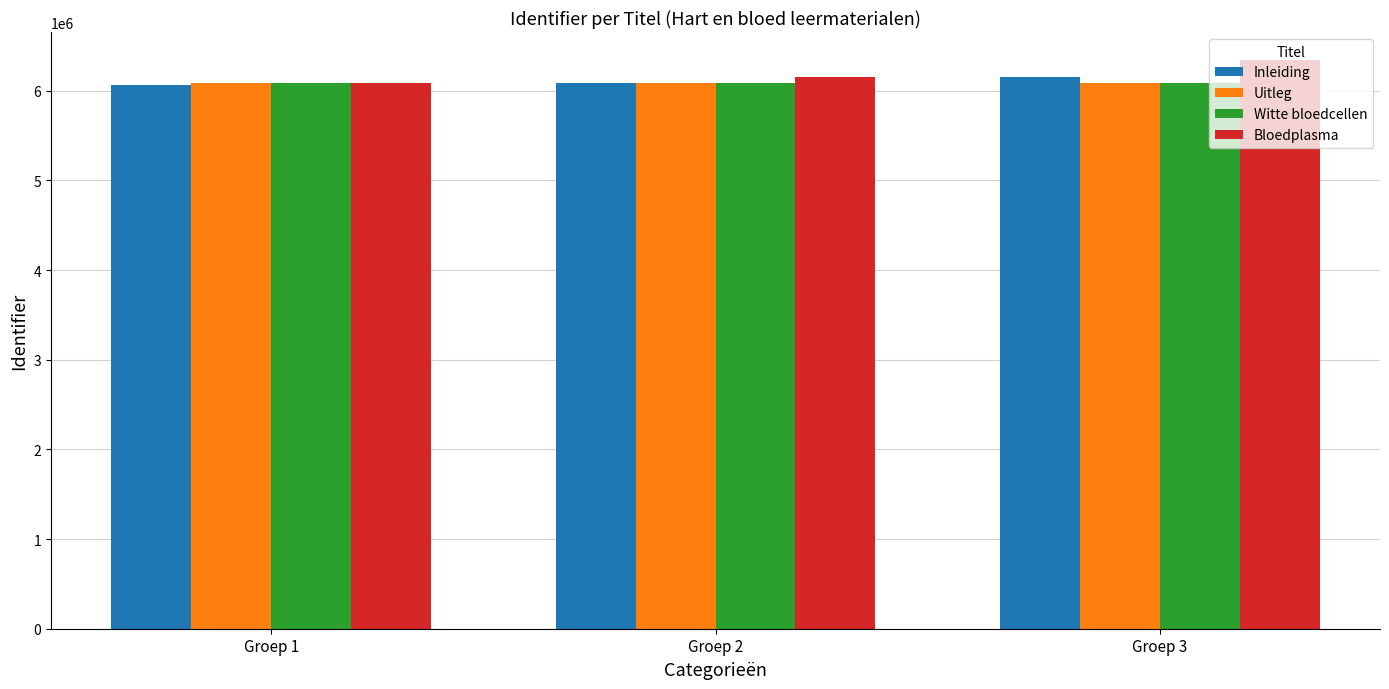

Is it true that Inleiding equals 6154572 at Groep 3?

True